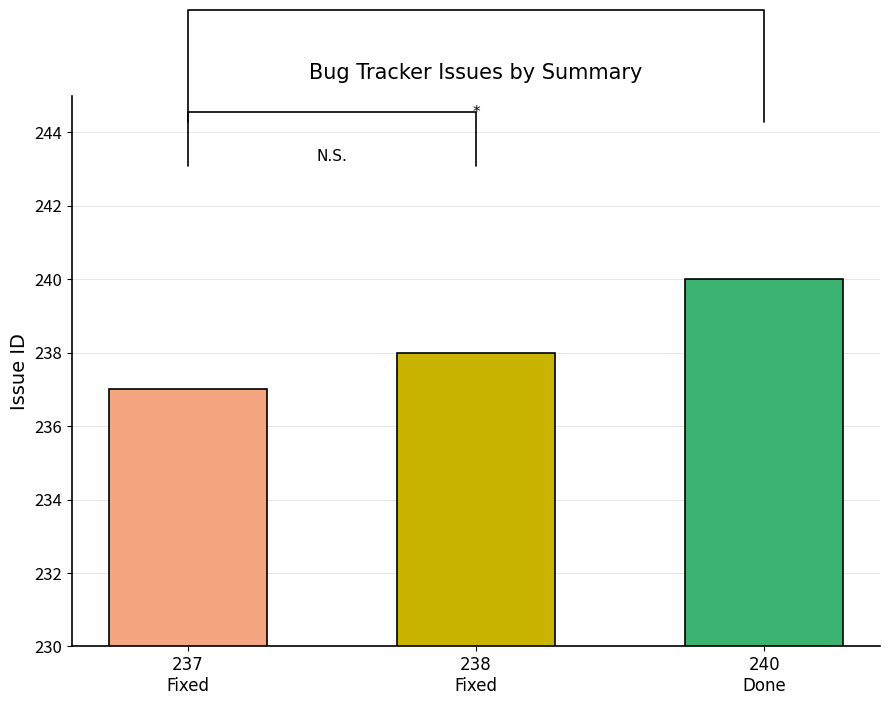

True or false: the data shows 238 at 238
Fixed.

True